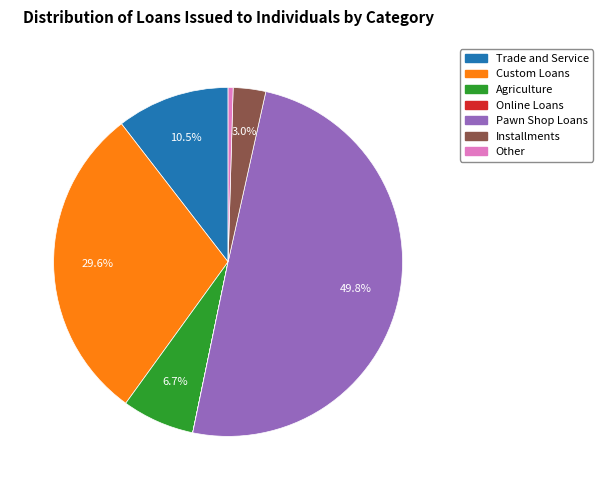

Is Agriculture the majority of the pie?

No